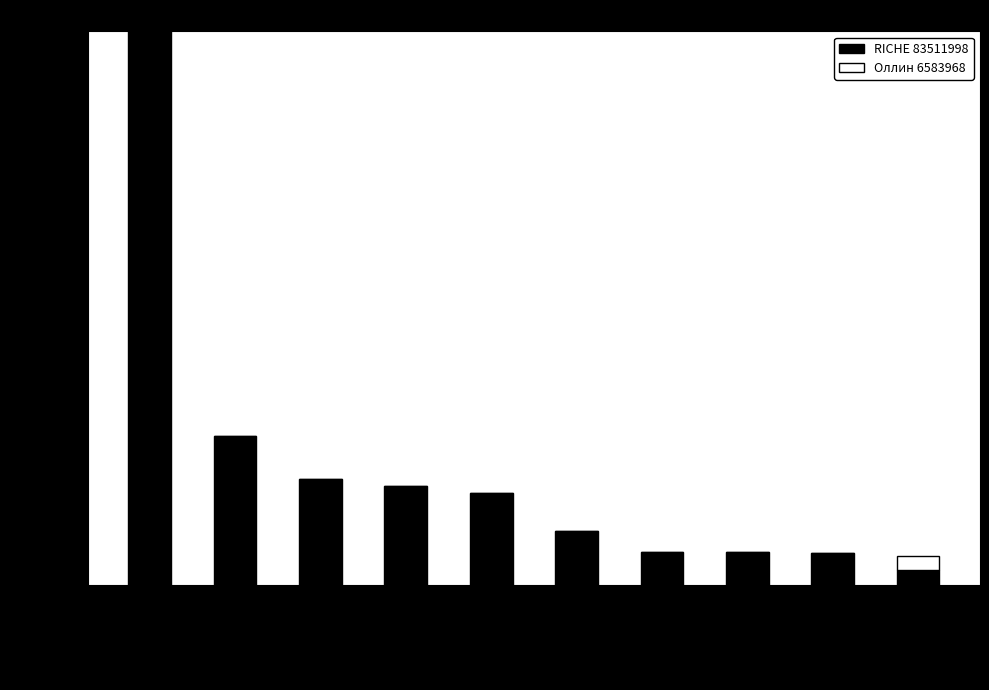

What is the total value across all series at для роста волос?

103222